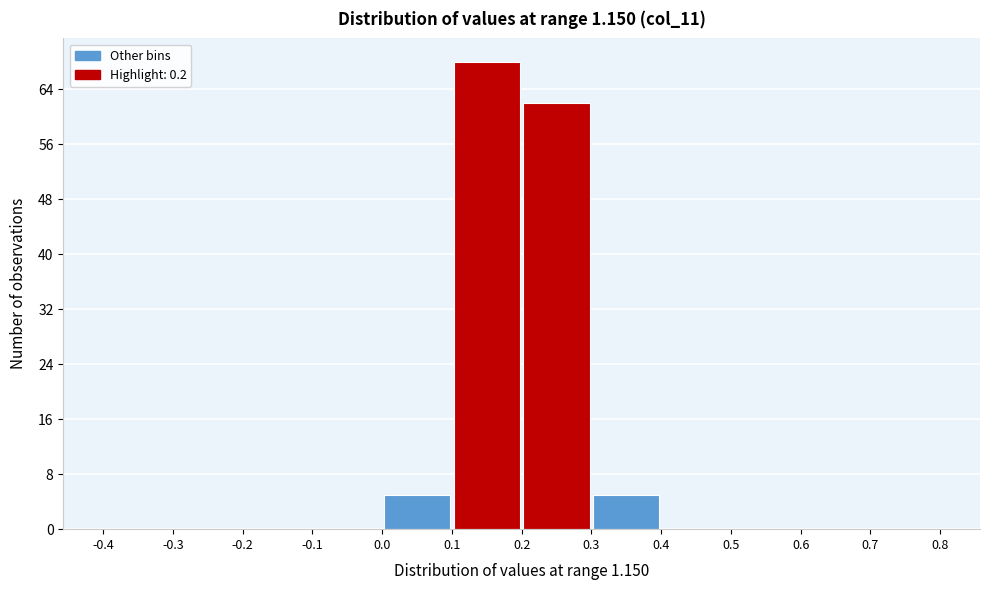

How tall is the bar that spans 0.2 to 0.3 on the x-axis? The values are not printed on the chart, so give them approximately, as read against the axis.

62